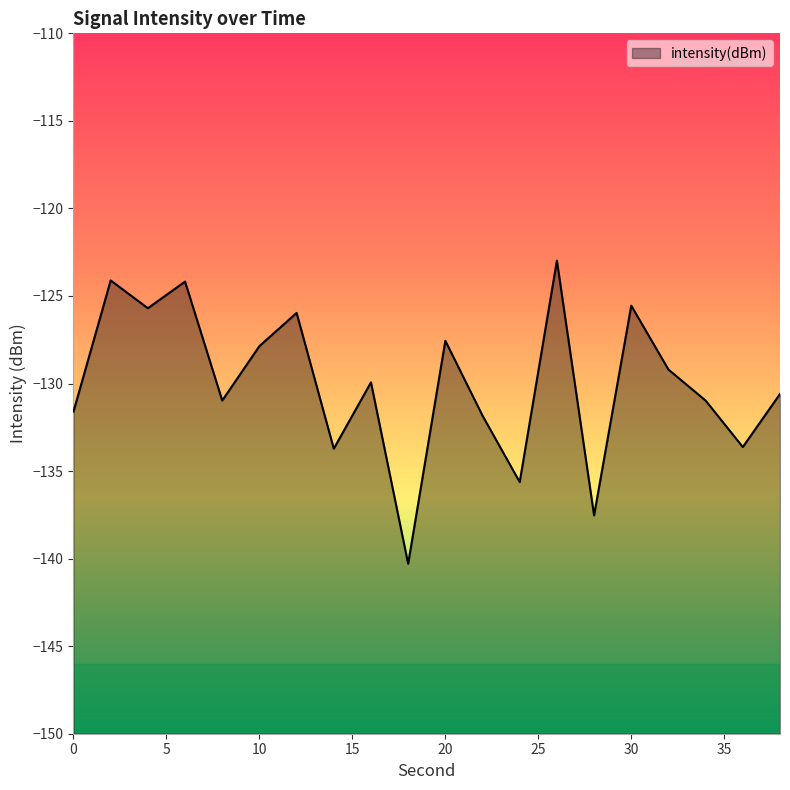

Reading right to left, what are all the values shown in this chart?

38=-130.6	36=-133.6	34=-131.0	32=-129.2	30=-125.6	28=-137.5	26=-123.0	24=-135.6	22=-131.8	20=-127.6	18=-140.3	16=-129.9	14=-133.7	12=-126.0	10=-127.9	8=-131.0	6=-124.2	4=-125.7	2=-124.1	0=-131.6